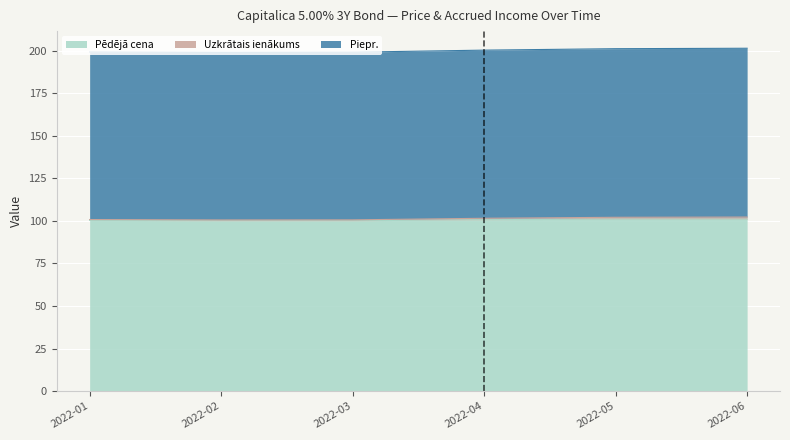

Which series changed the most between 2022-02 and 2022-03?

Uzkrātais ienākums